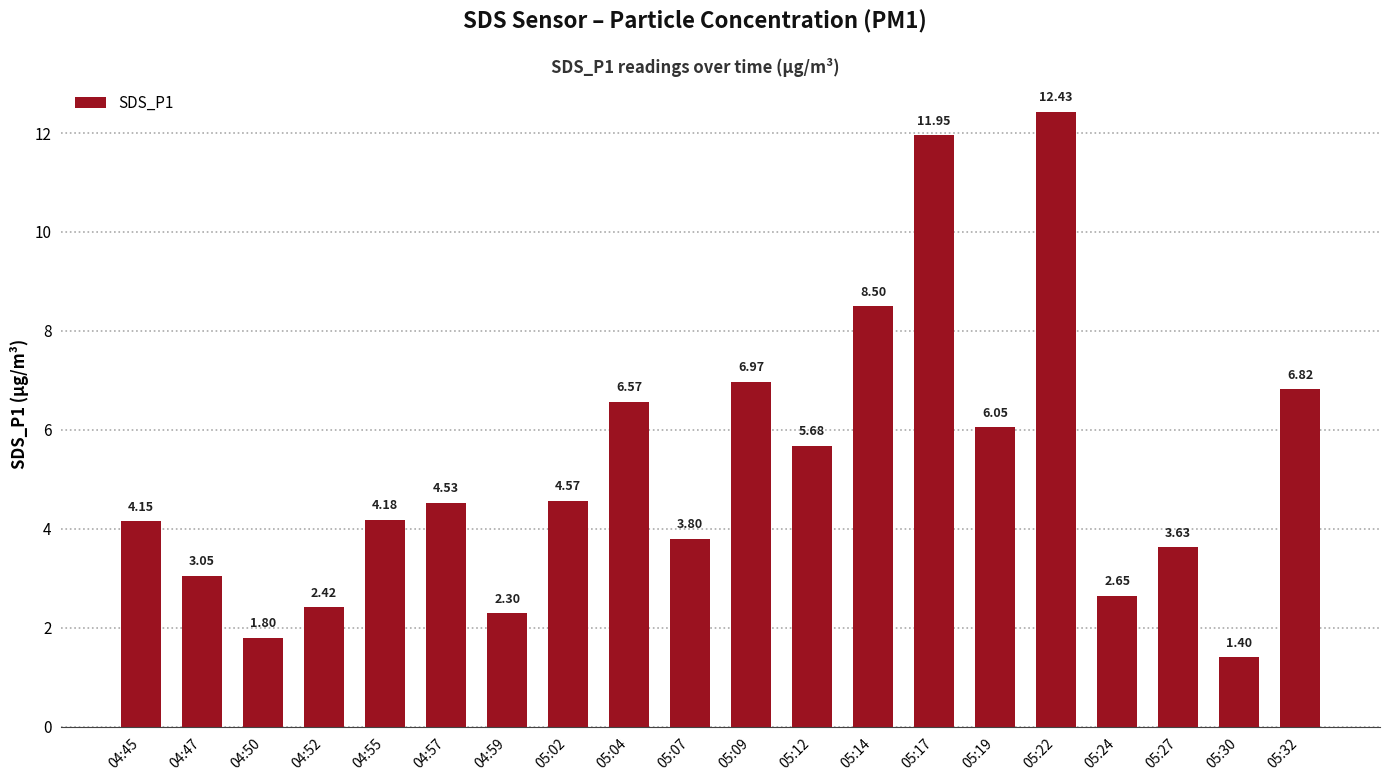

At which category does the chart reach its peak across all series?

05:22